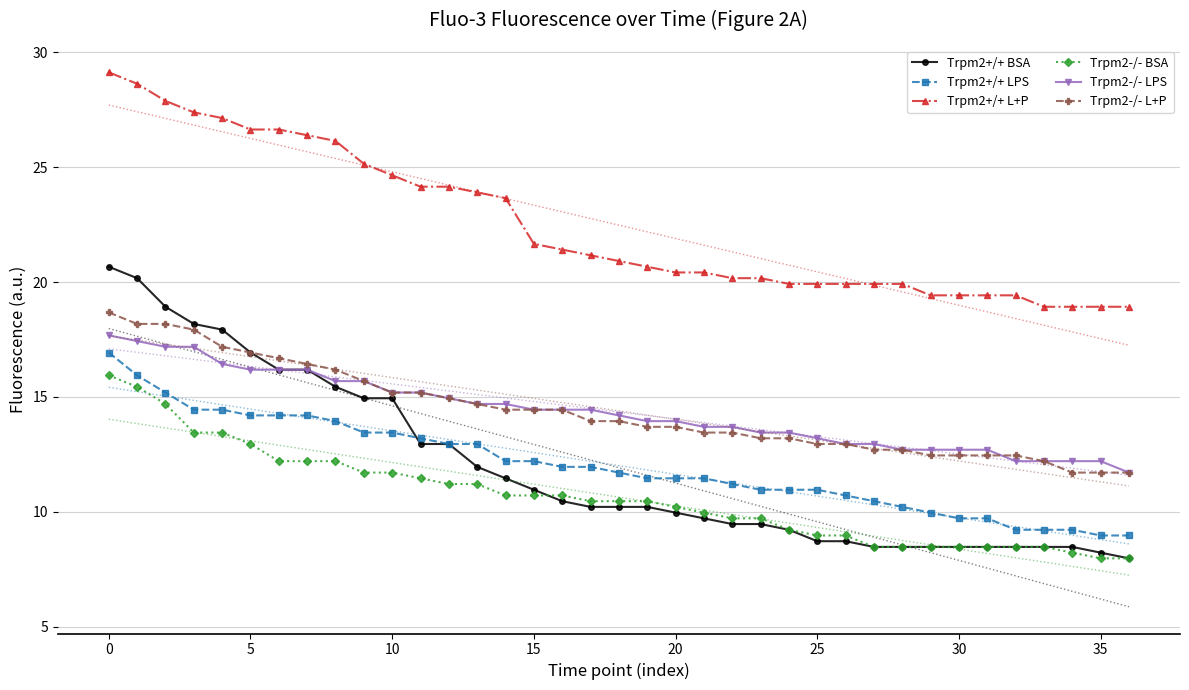

What is the difference between the highest and lowest values at 18?

10.7